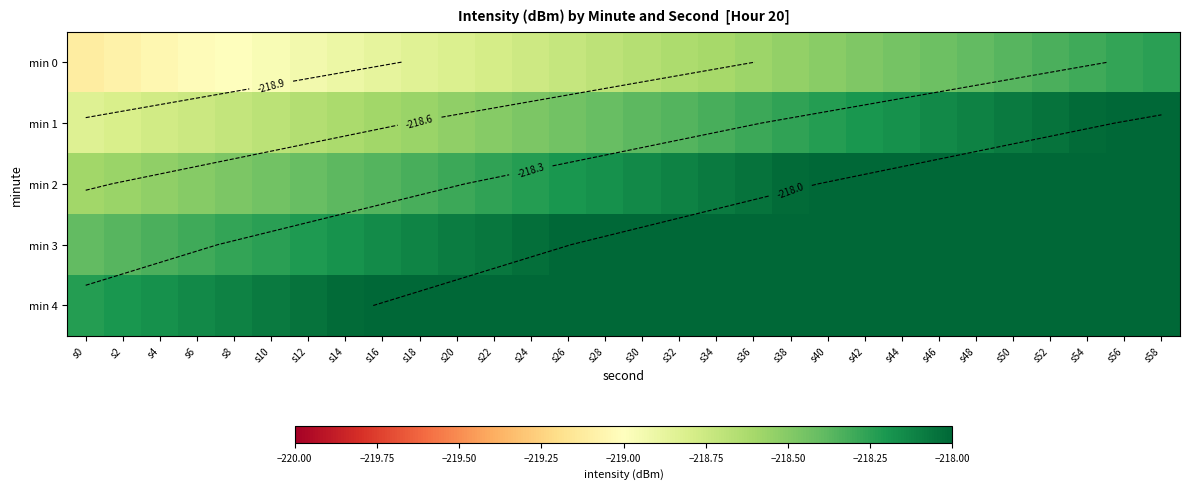

The min 2 series shows -117.5 at s16. True or false?

False